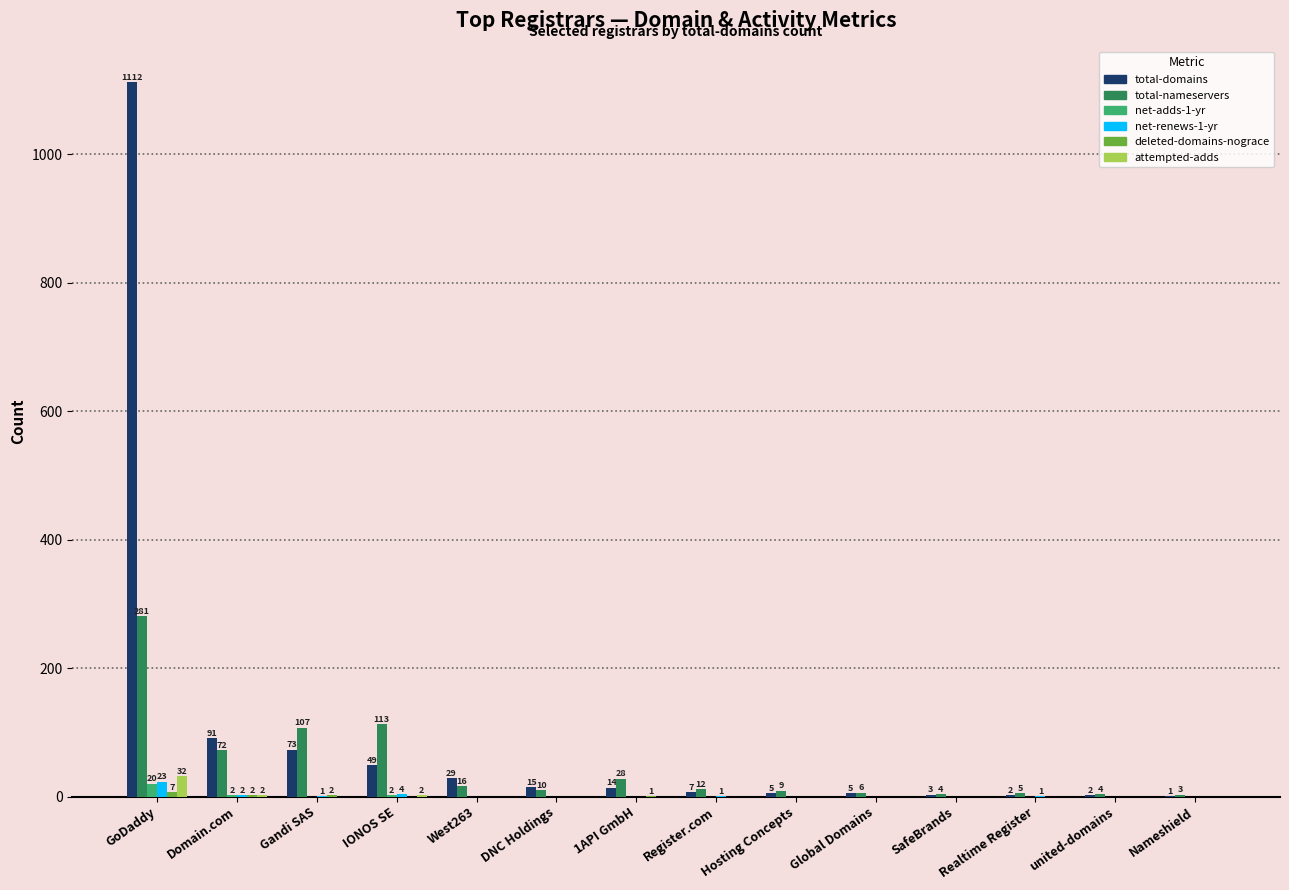

How many data points does each series have?

14